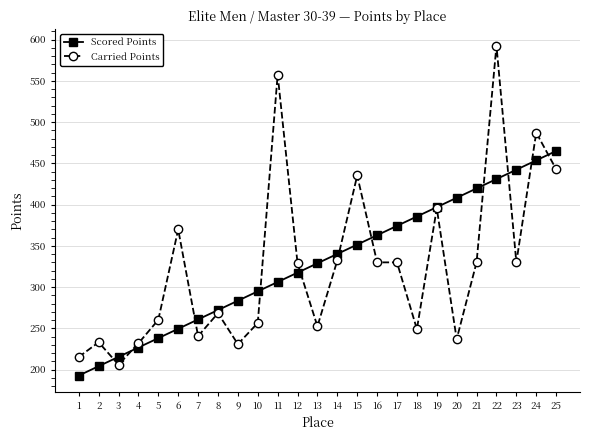

True or false: Carried Points has more than 0 points higher than both neighbors.

True